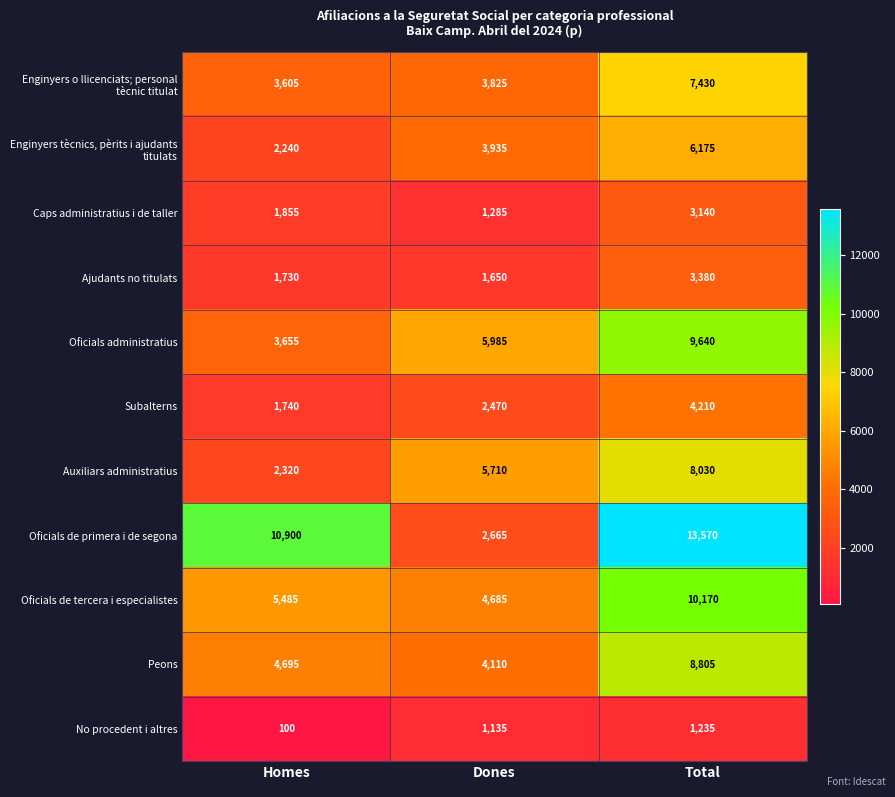

What is the sum of all Caps administratius i de taller values?

6280